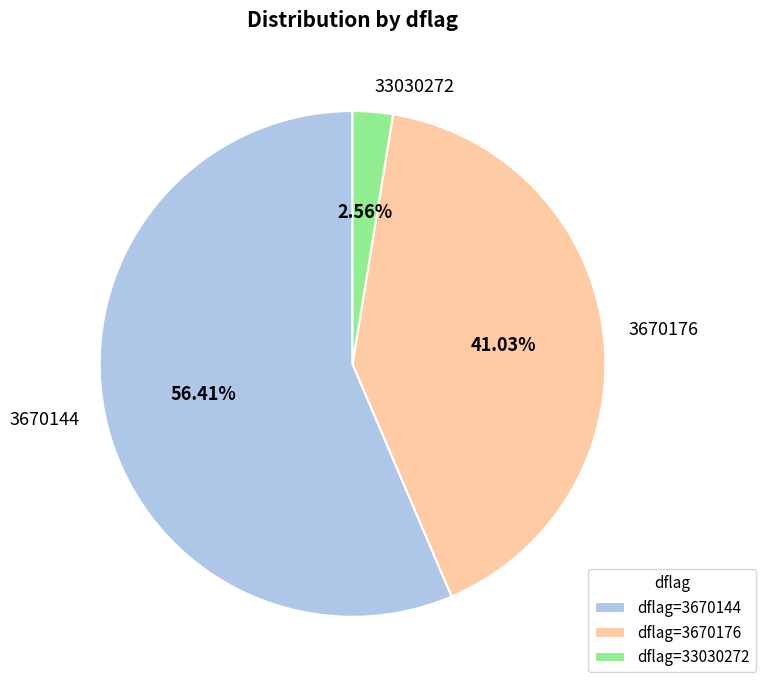

What is the largest slice in the pie chart?

3670144